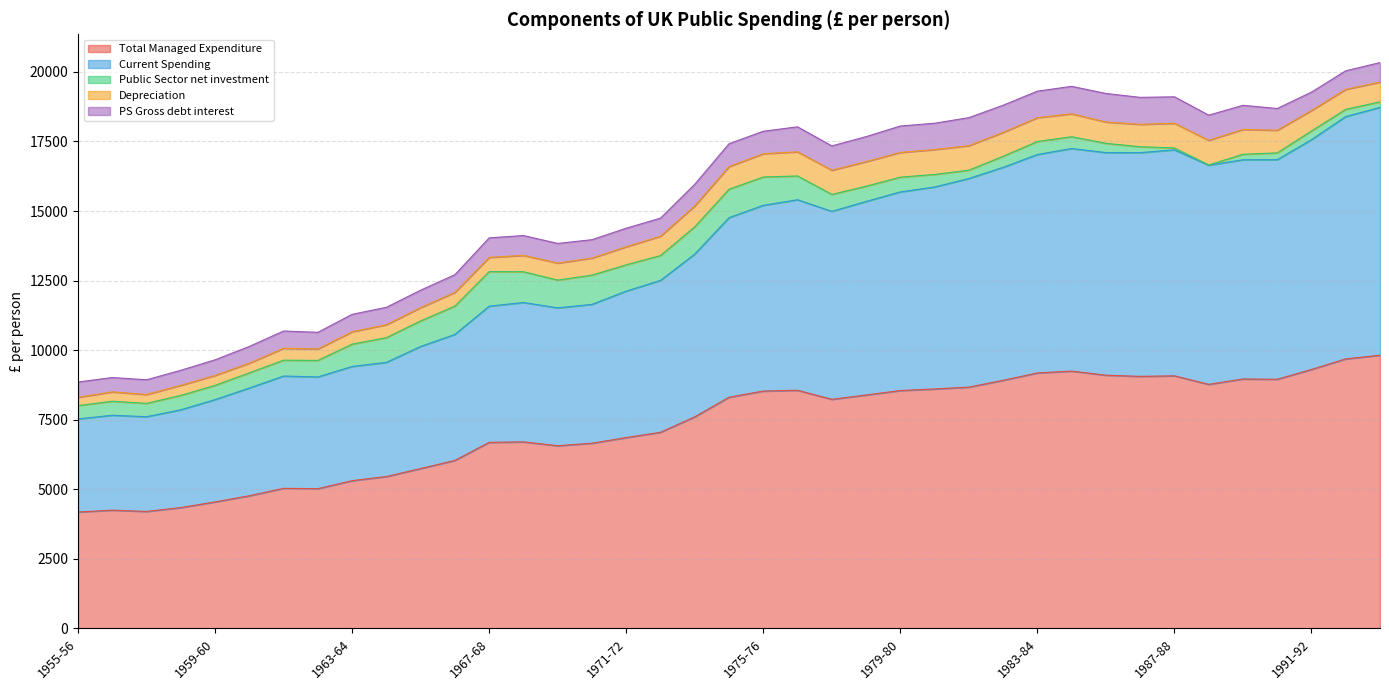

What is the maximum value for Total Managed Expenditure?

9816.3